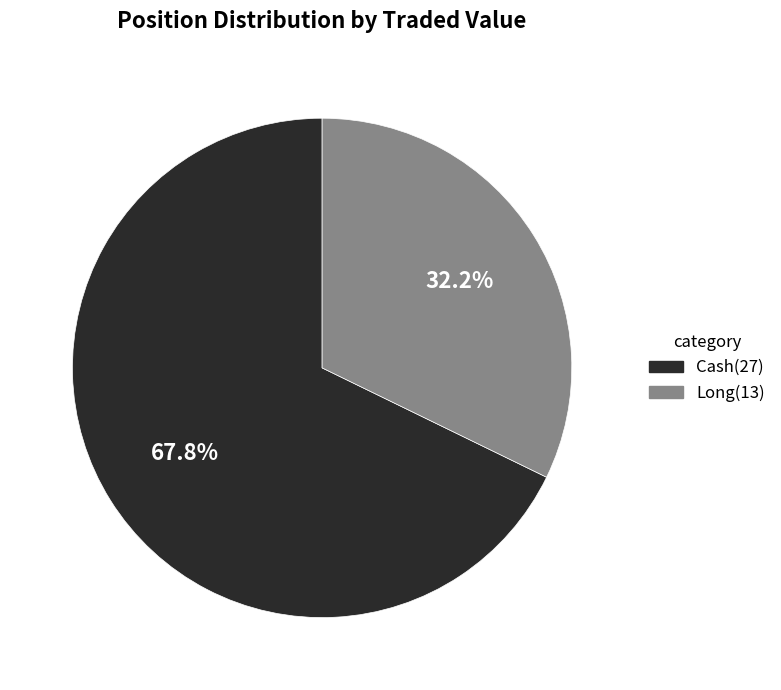

Is there any slice that represents more than half of the pie?

Yes